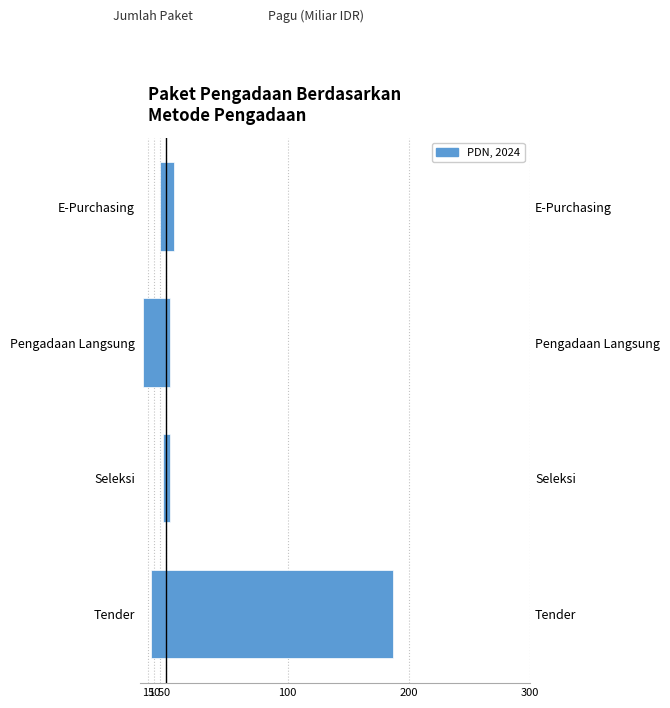

How many bars are there in total?

4